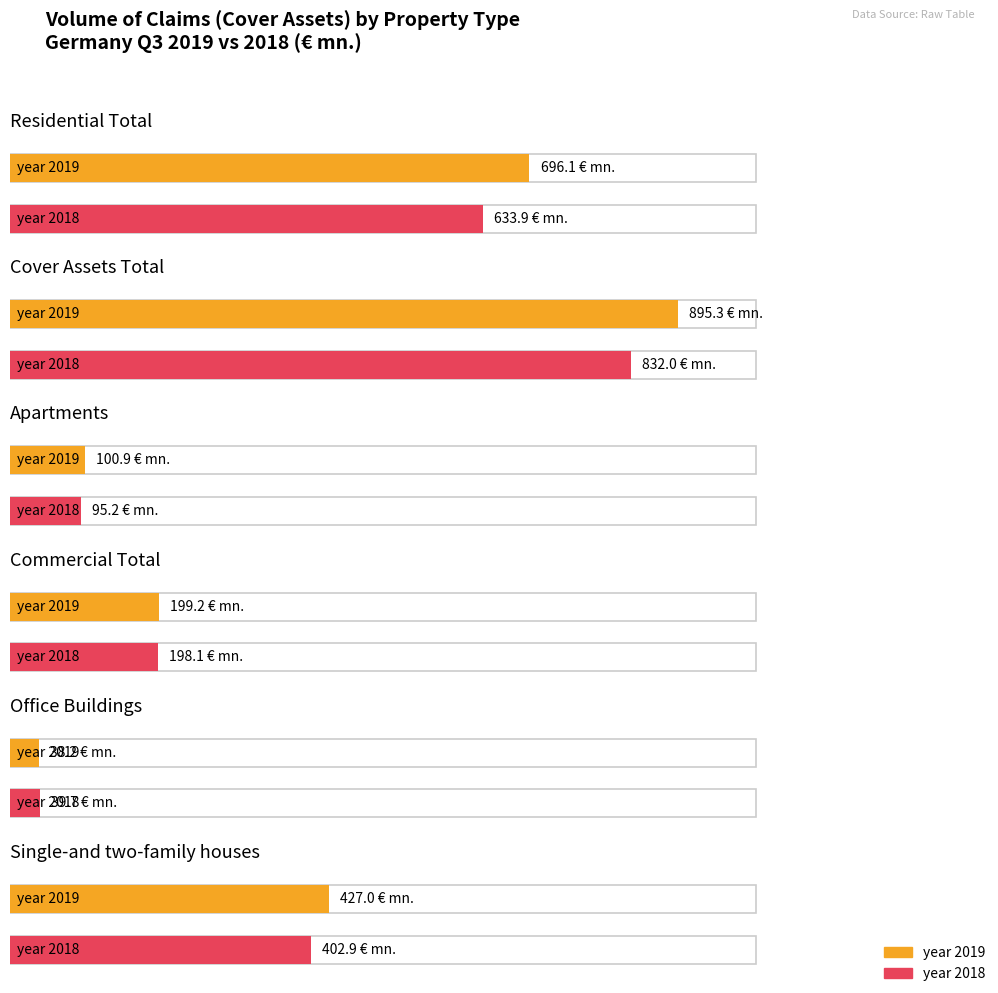

List the series in order of their overall mean, lowest first.

year 2018, year 2019